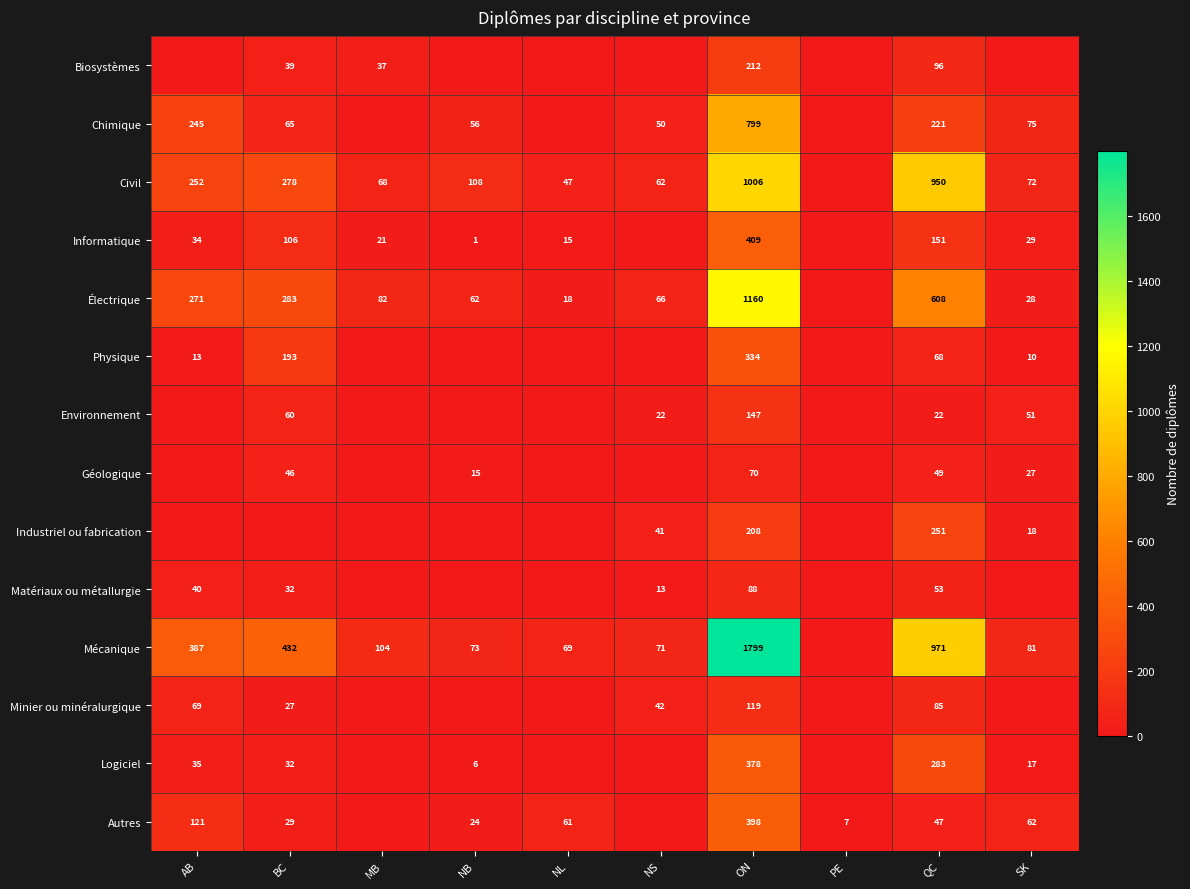

What is the difference between the Chimique values at NB and ON?

743